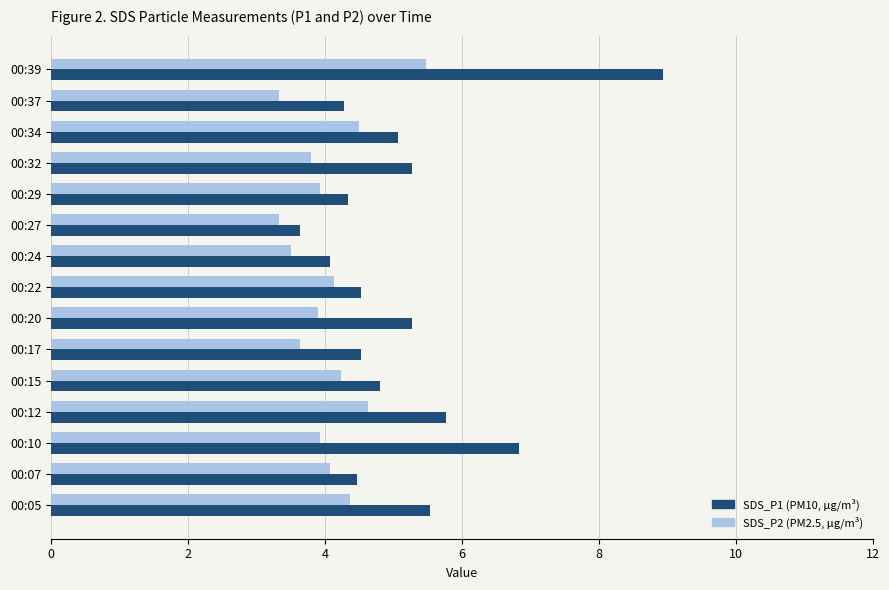

What is the difference between the maximum and minimum values in the SDS_P1 (PM10, μg/m³) series?

5.3